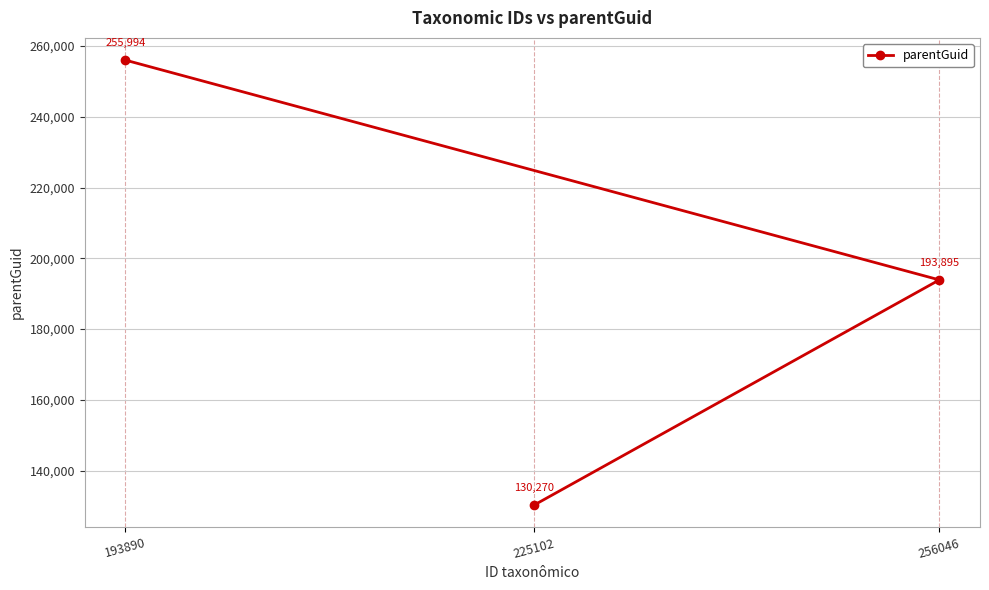

Reading right to left, what are all the values shown in this chart?

256046=193895	225102=130270	193890=255994